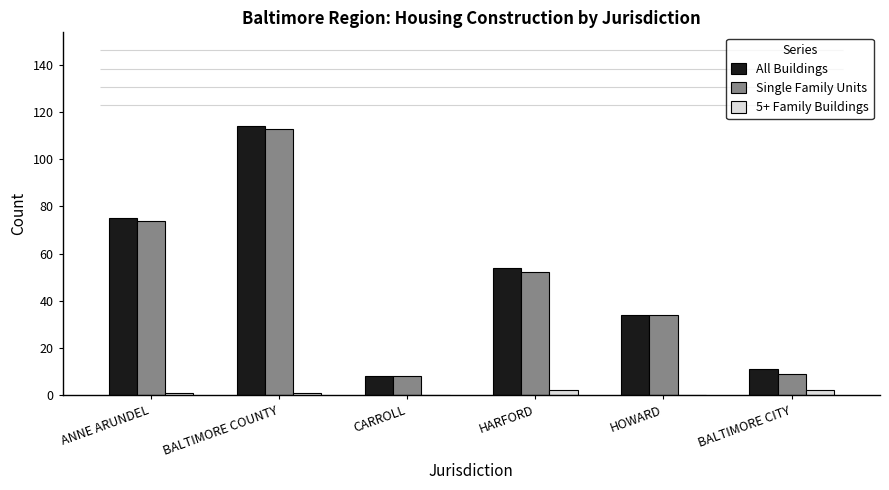

What is the sum of the Single Family Units values at BALTIMORE CITY and BALTIMORE COUNTY?

122